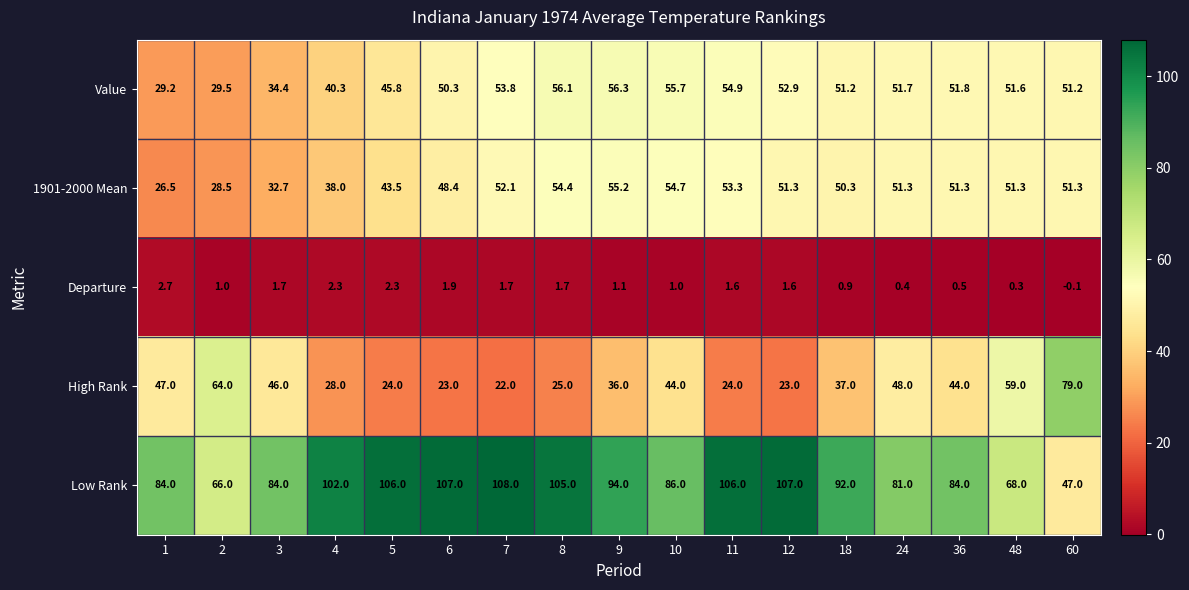

What is the difference between the second highest and second lowest values in the Departure series?

2.0